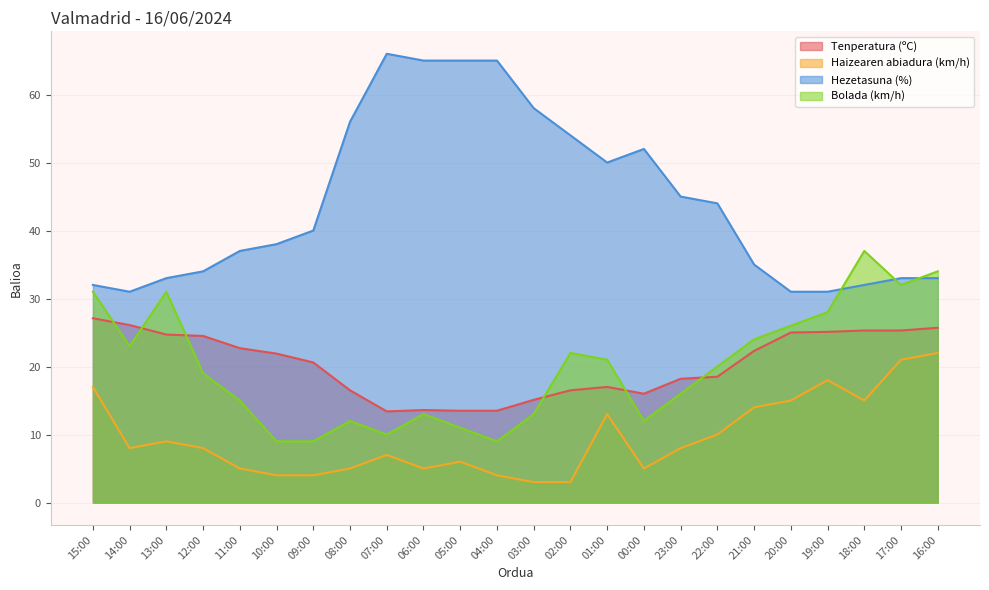

What position from the right is 10:00?

19